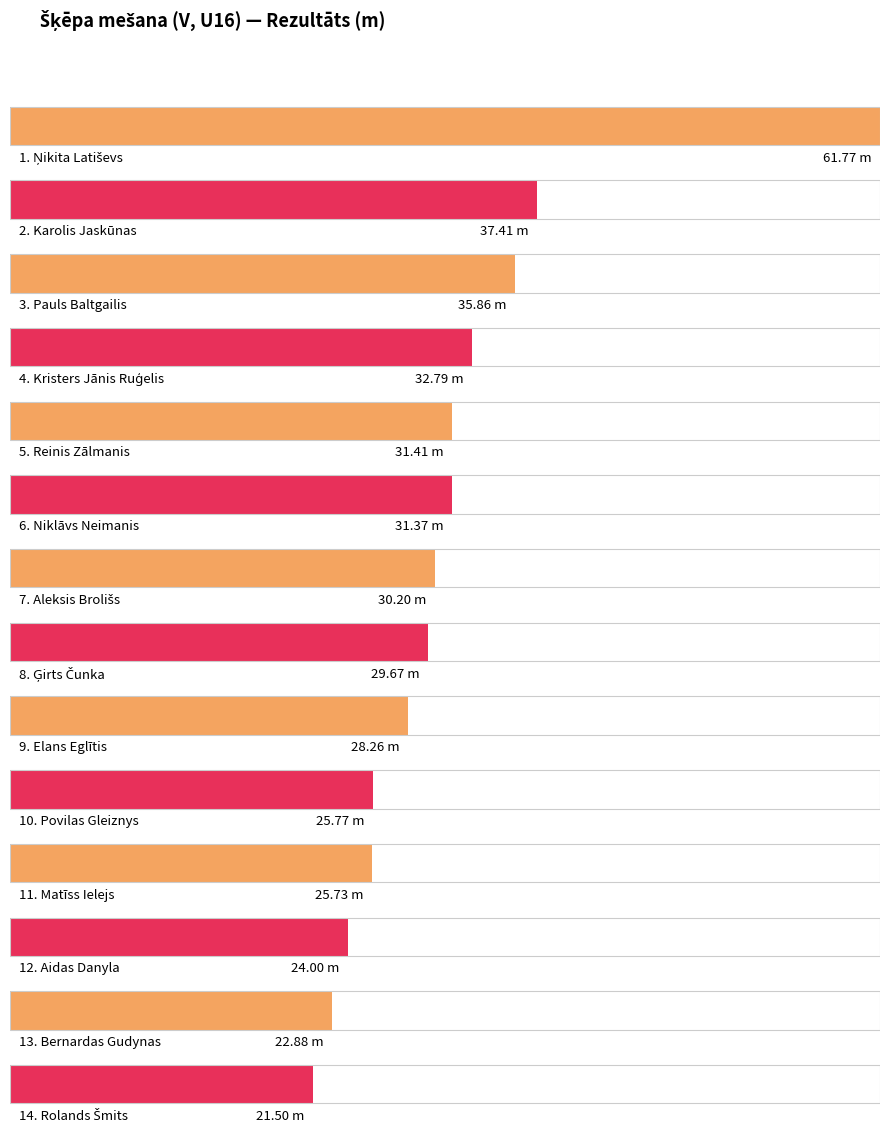

What is the difference between the values at Ģirts Čunka and Kristers Jānis Ruģelis?

3.1